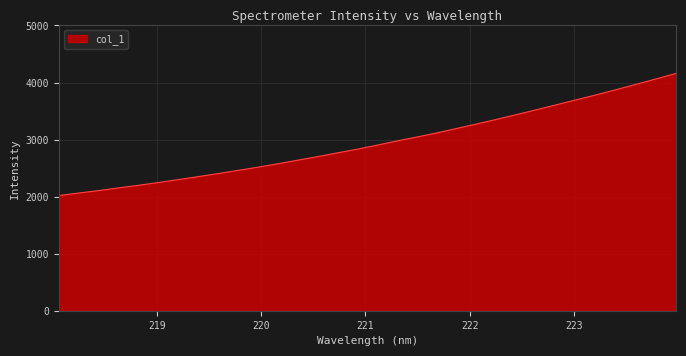

Count the number of values greater than 2903.

16